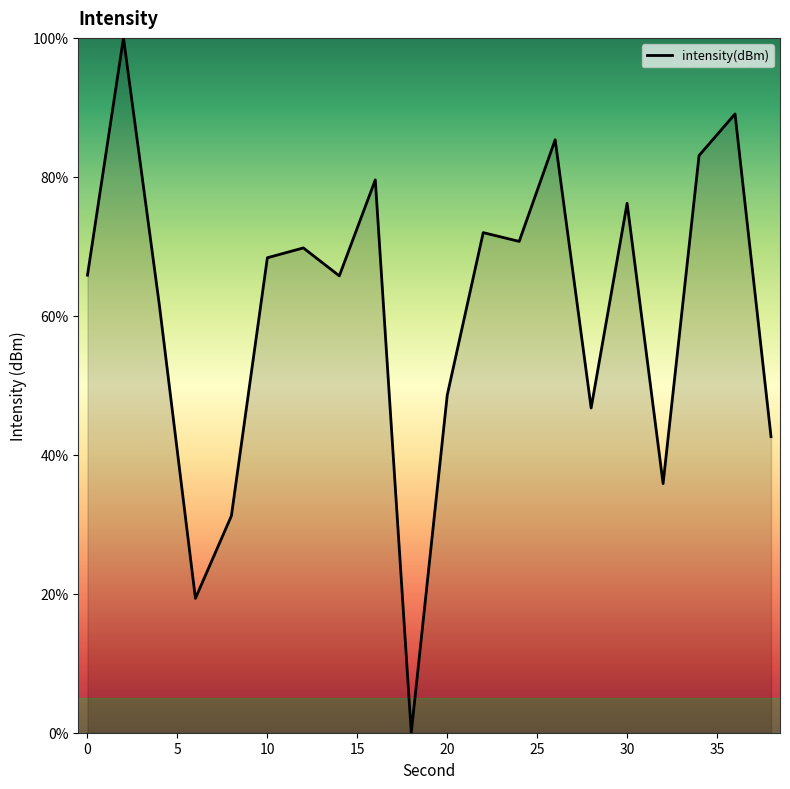

What is the difference between the maximum and minimum values?

100.0